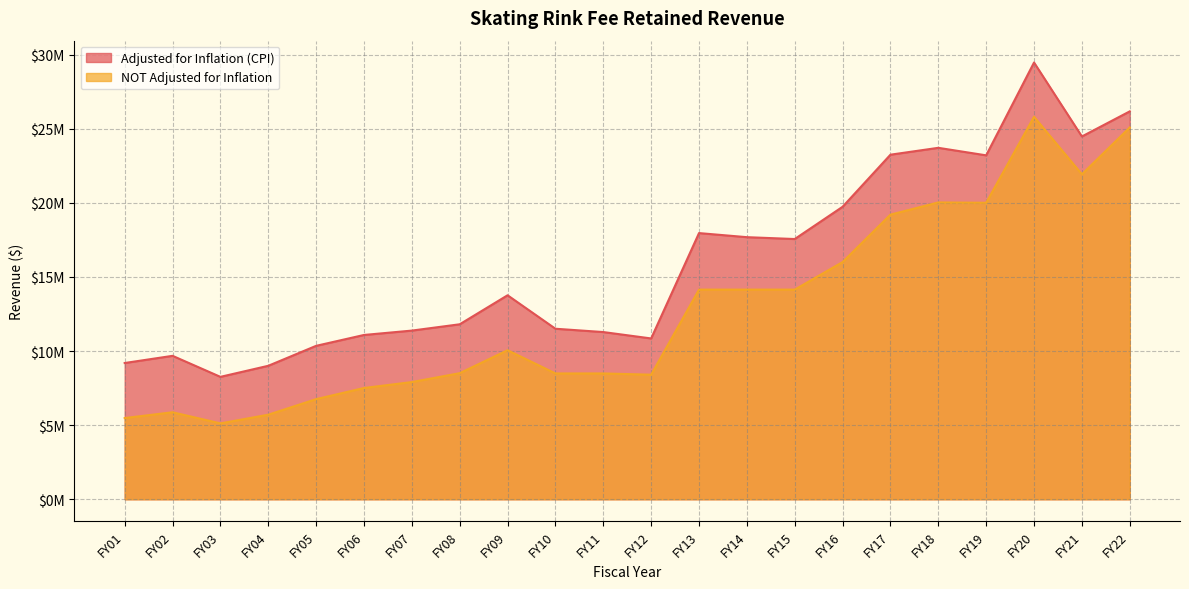

Reading left to right, extract all data points from this chart.

Adjusted for Inflation (CPI): 9190287	9674686	8256308	9002617	10349115	11082286	11377277	11802987	13759546	11502132	11278397	10846883	17954495	17679411	17553810	19729431	23242903	23706784	23199555	29461789	24472126	26165015
NOT Adjusted for Inflation: 5476689	5867443	5117543	5703218	6753218	7504826	7904826	8504826	10053508	8486831	8486831	8401831	14141673	14141673	14141673	16000000	19200000	20022185	20000000	25800000	21921042	25080000